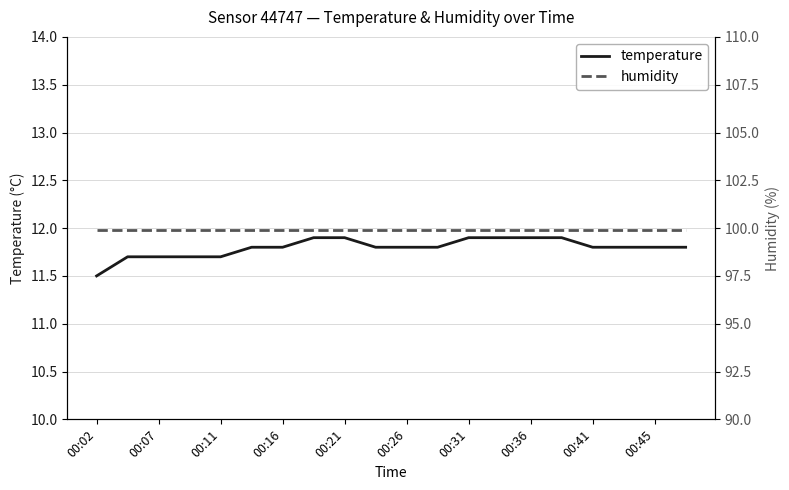

The value of temperature at 00:02 is 19.2. True or false?

False